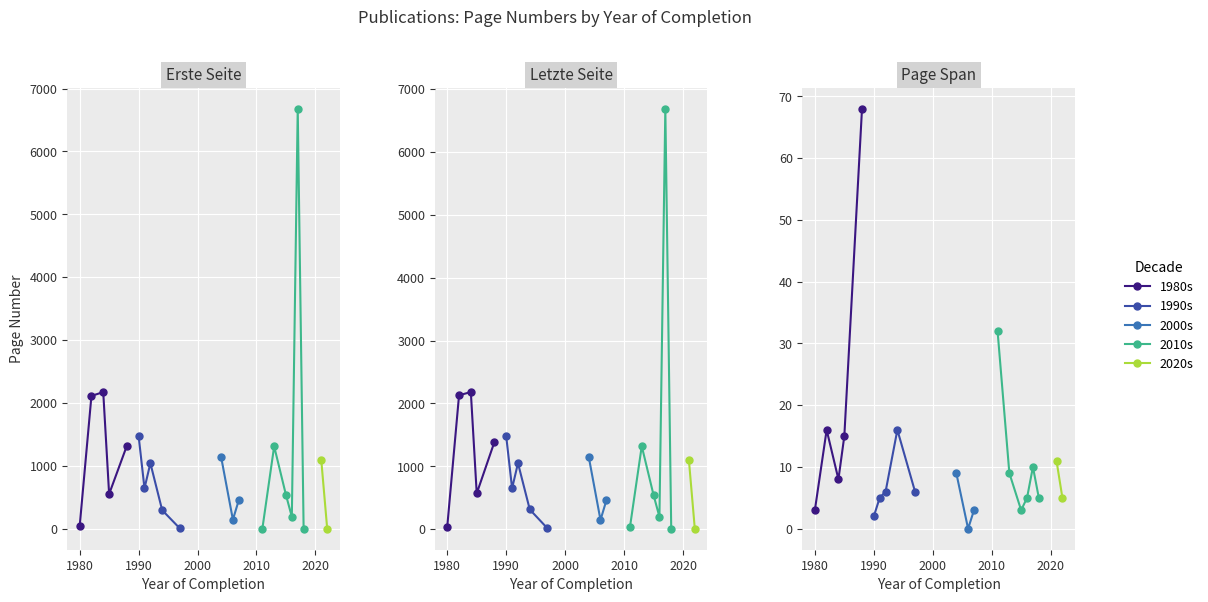

Is it true that erste_means equals 455 at 12?

True